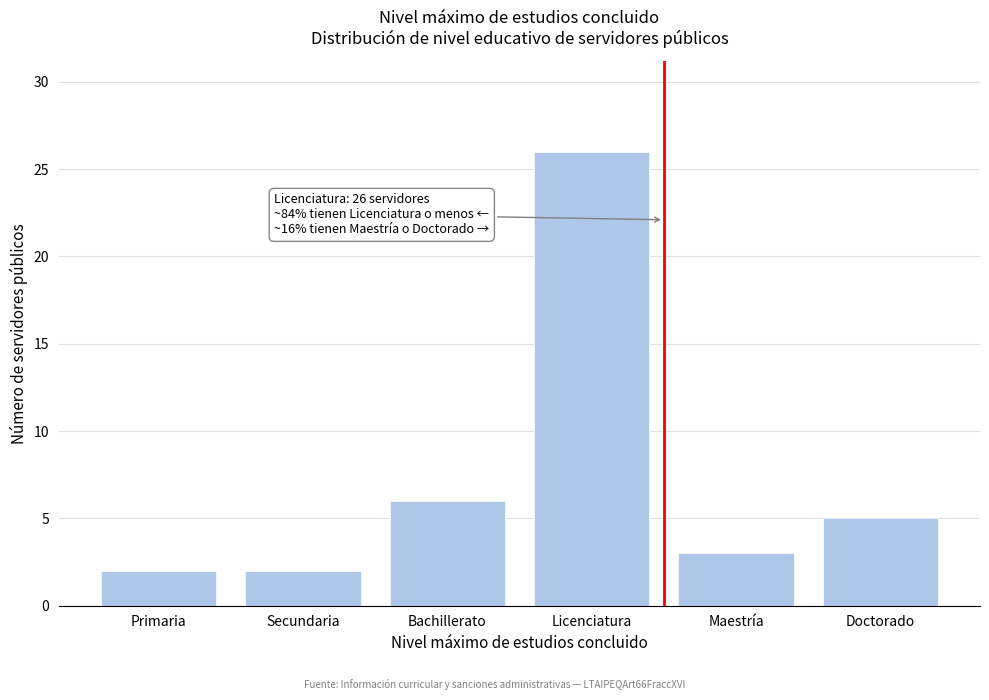

Reading left to right, transcribe all the data shown in this chart.

Primaria=2	Secundaria=2	Bachillerato=6	Licenciatura=26	Maestría=3	Doctorado=5